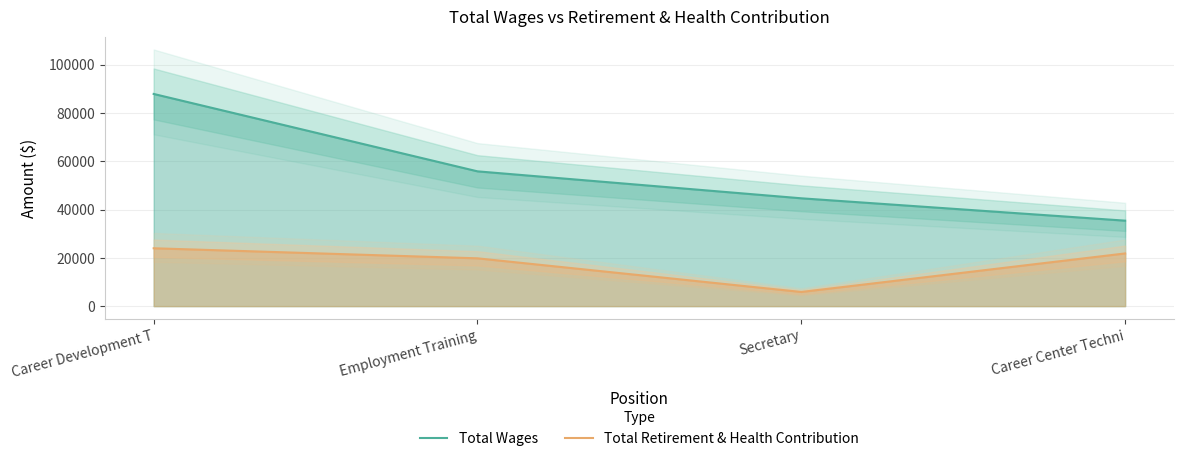

List the series in order of their overall mean, lowest first.

Total Retirement & Health Contribution, Total Wages